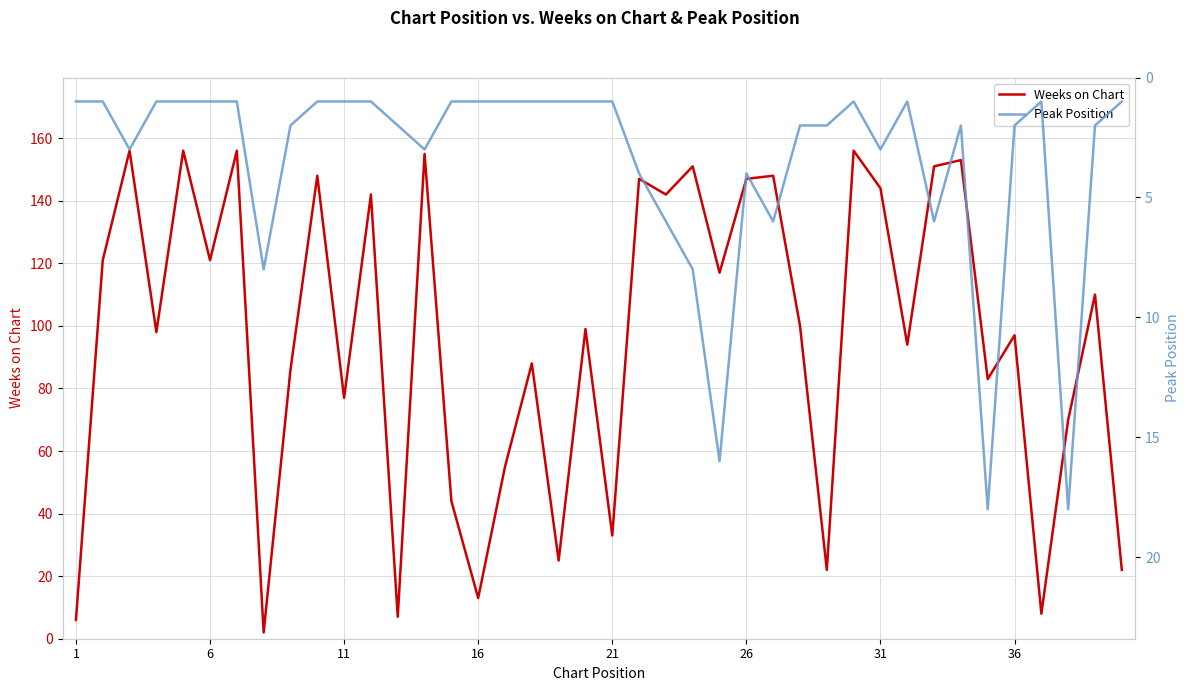

What are all the series names shown in the legend?

Weeks on Chart, Peak Position